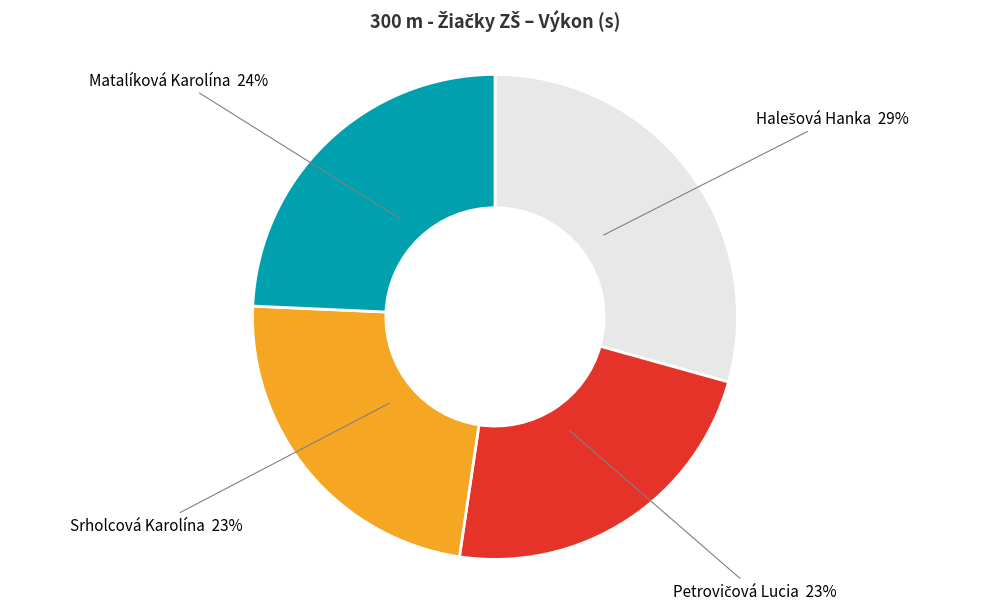

How many segments does this pie chart have?

4